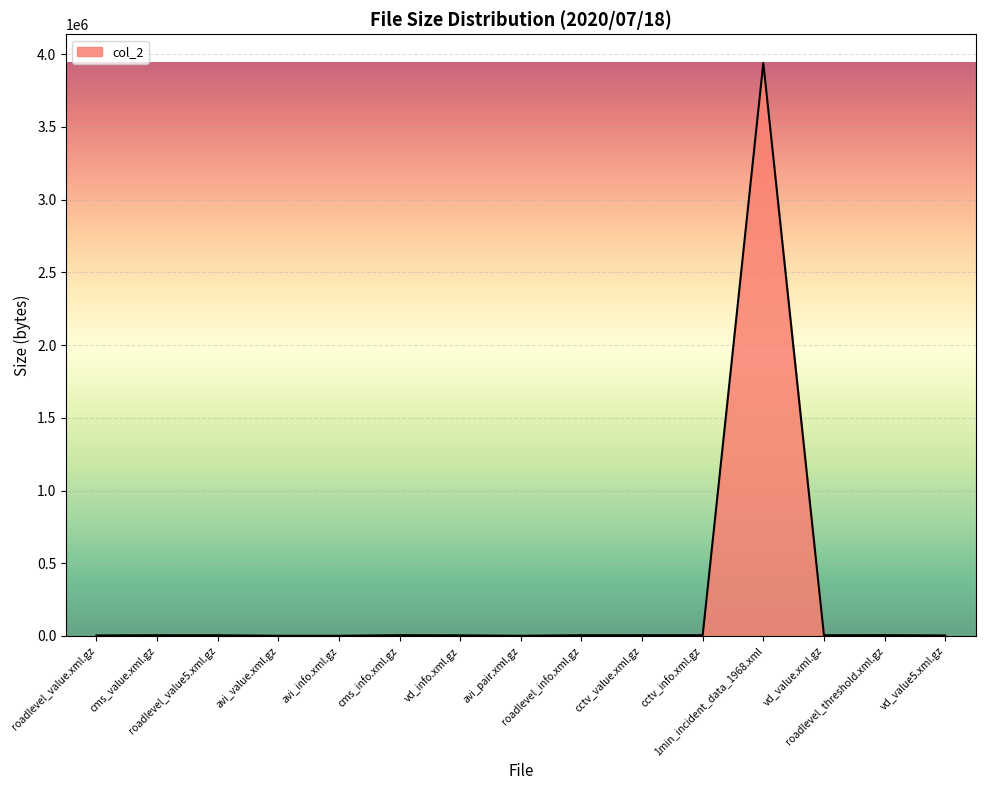

What is the greatest value displayed?

3939064